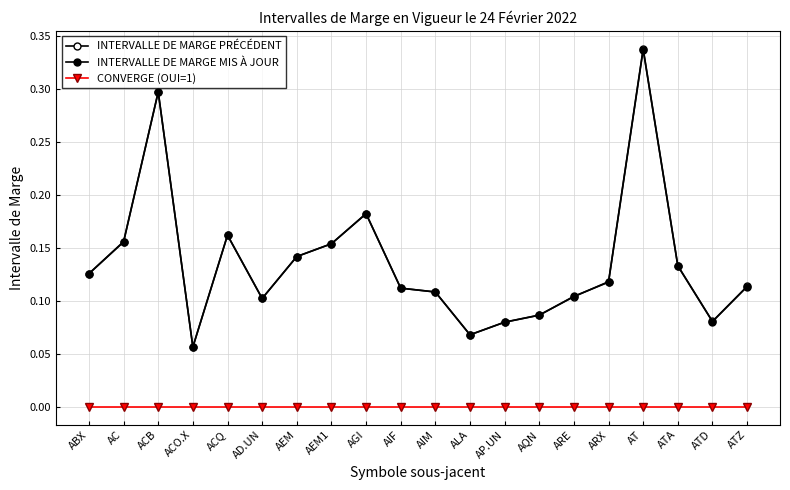

Which category has the lowest value in the INTERVALLE DE MARGE PRÉCÉDENT series?

ACO.X